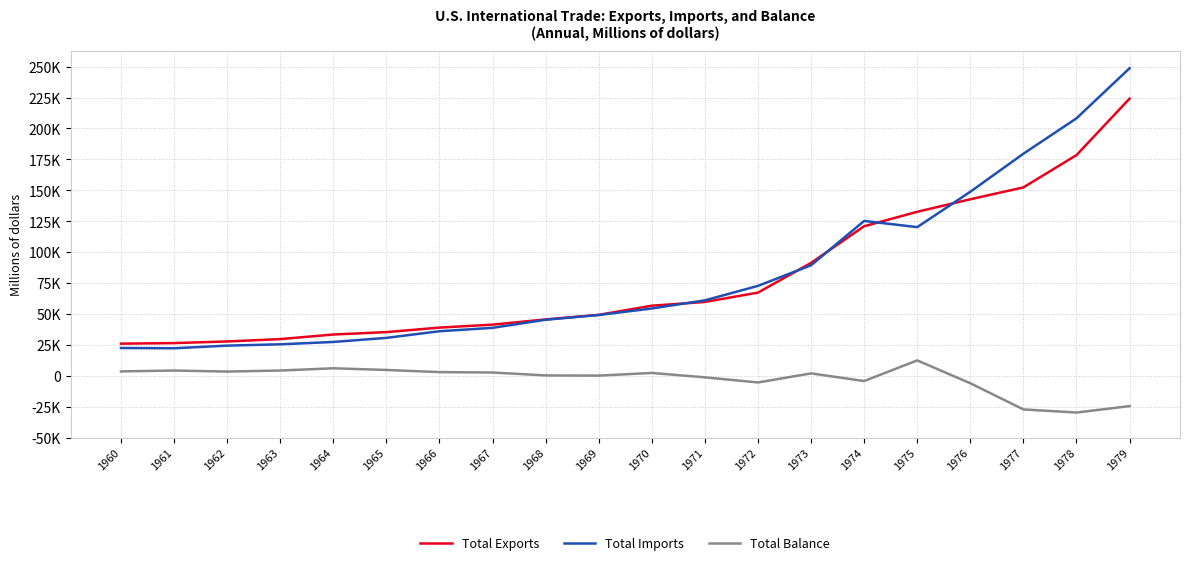

List the series in order of their peak value, lowest first.

Total Balance, Total Exports, Total Imports